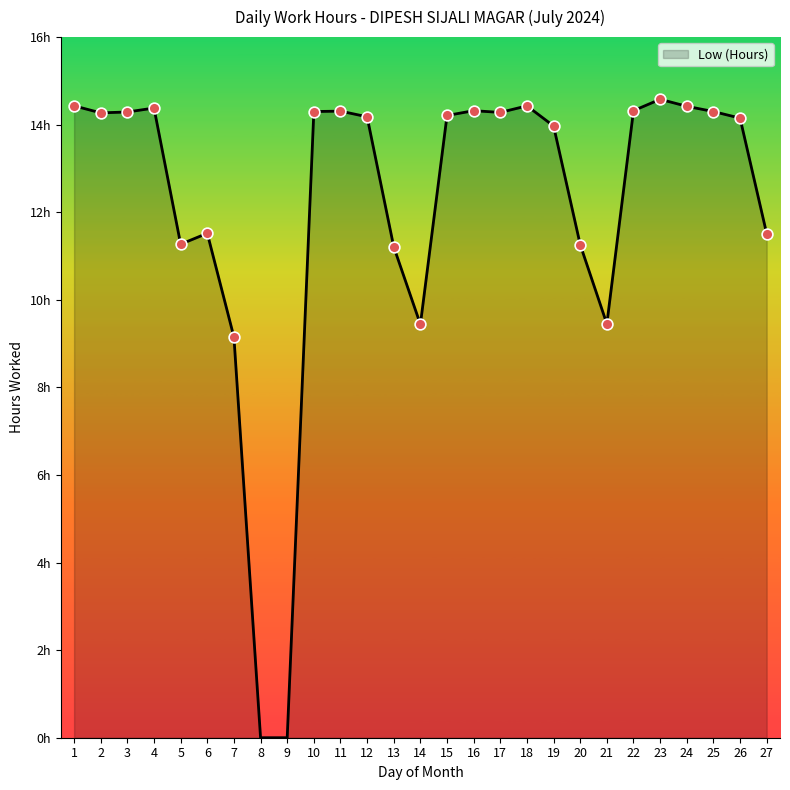

What is the change in value from 1 to 21?

-5.0